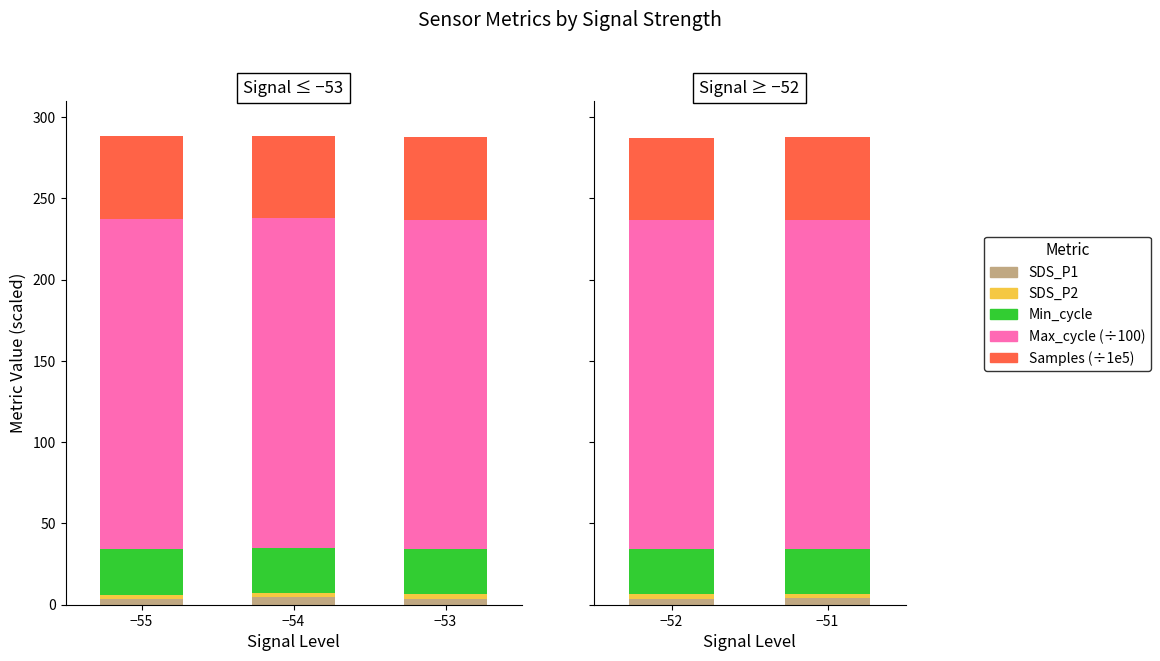

Is the value of SDS_P1 at −51 greater than the value of Min_cycle at −52?

No